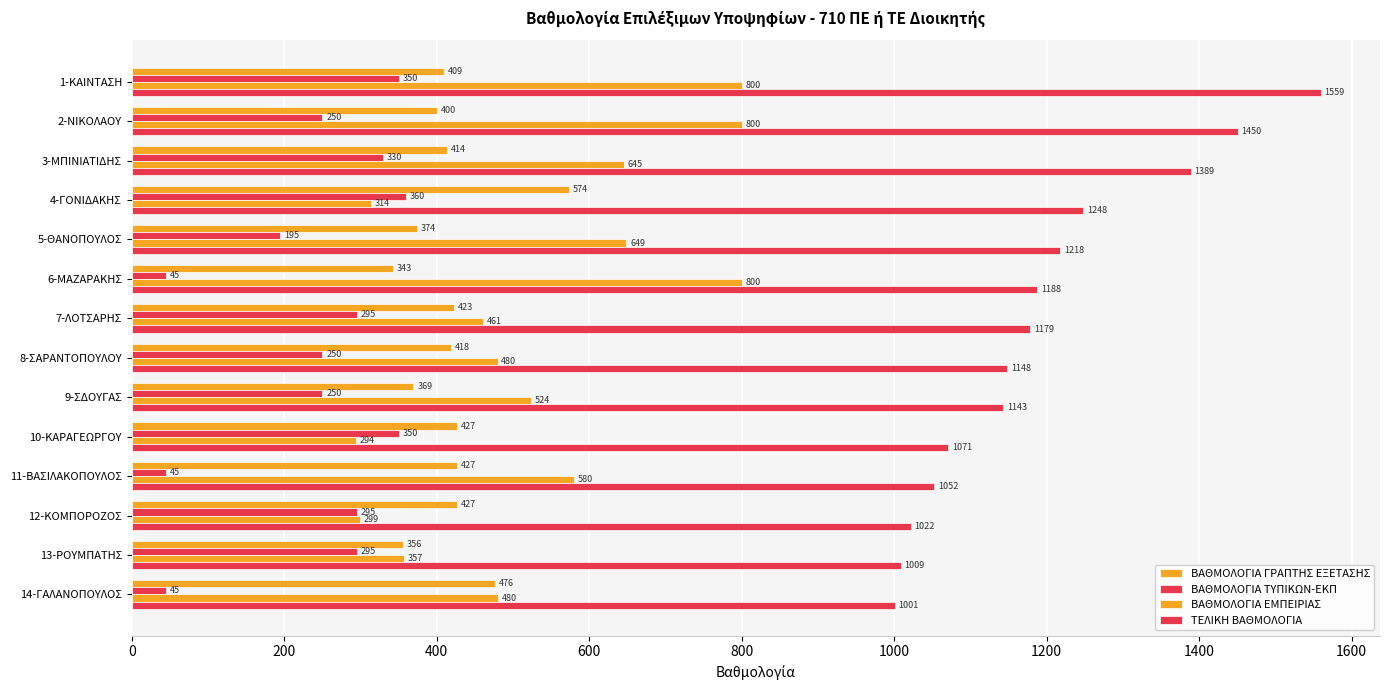

Count the number of data series in this chart.

4